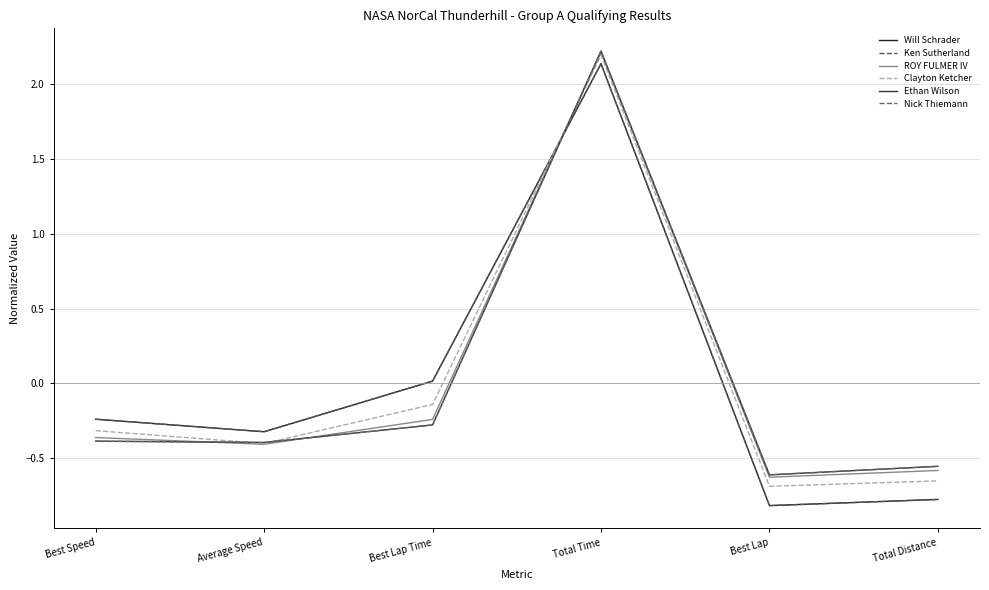

At how many categories does at least one series exceed 0?

2